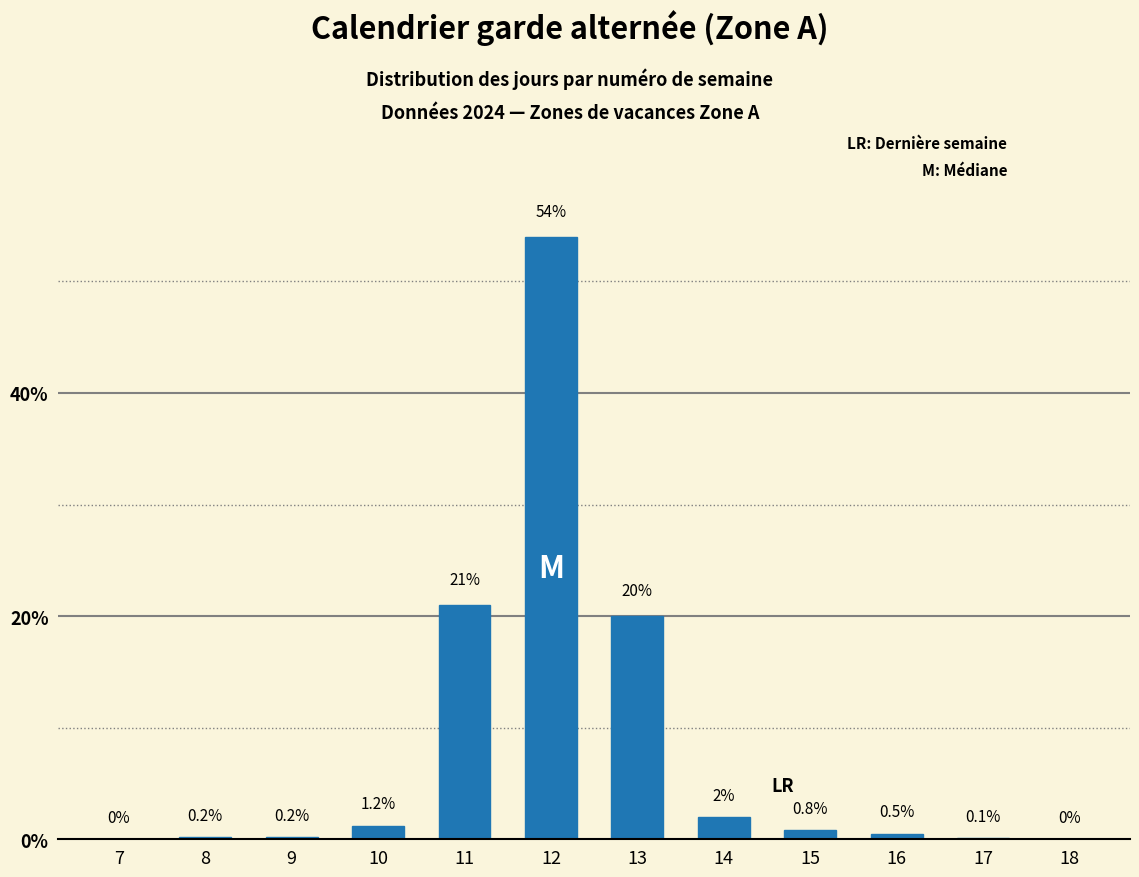

Reading left to right, what are all the values shown in this chart?

7=0.0	8=0.2	9=0.2	10=1.2	11=21.0	12=54.0	13=20.0	14=2.0	15=0.8	16=0.5	17=0.1	18=0.0